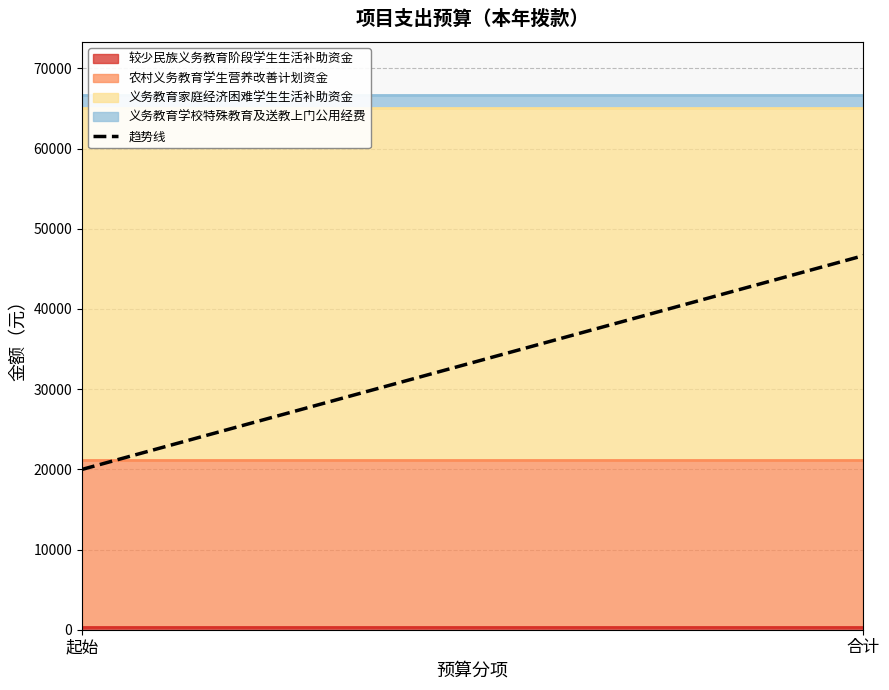

Rank the categories by value from highest to lowest.

合计, 起始